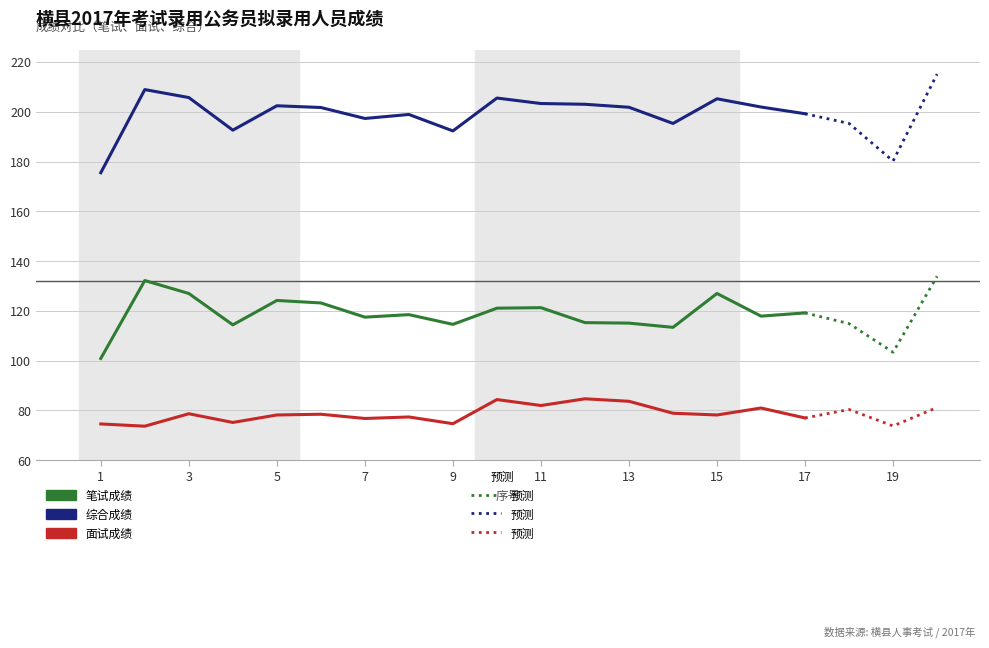

What is the sum of all 笔试成绩 values?

2022.8